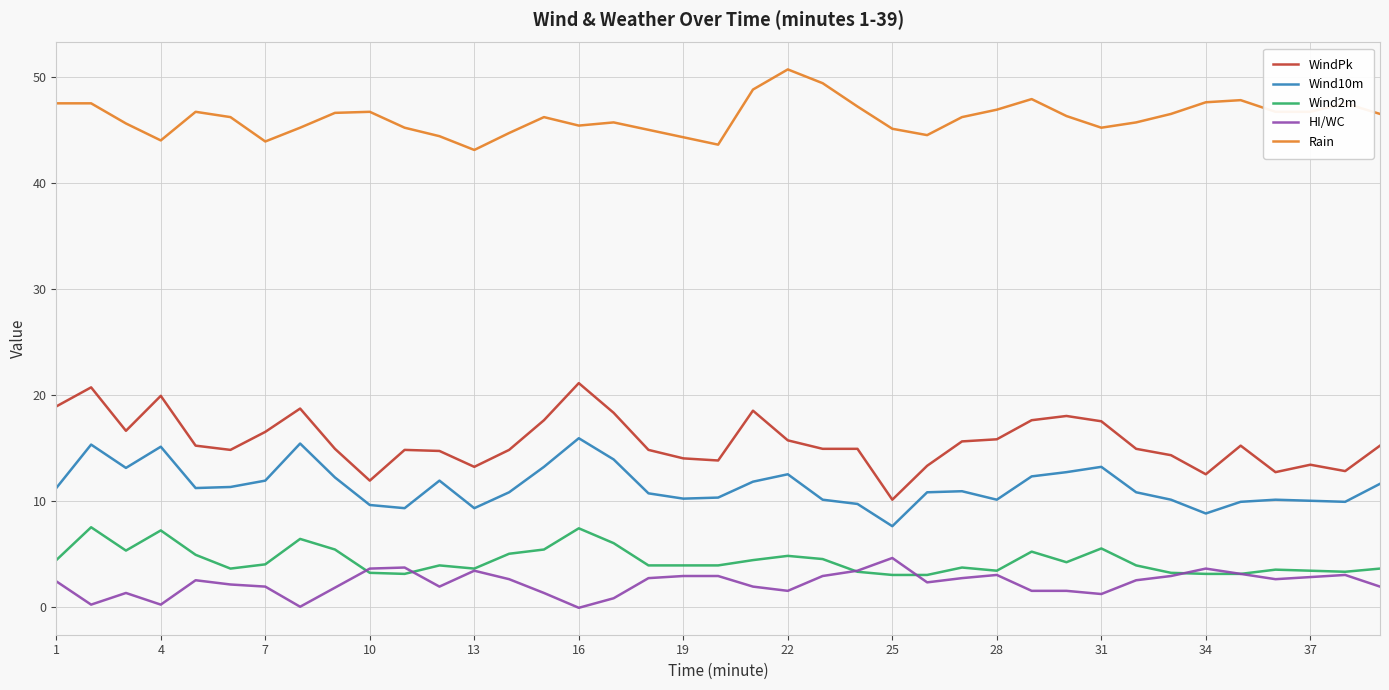

What is the smallest value displayed?

-0.1